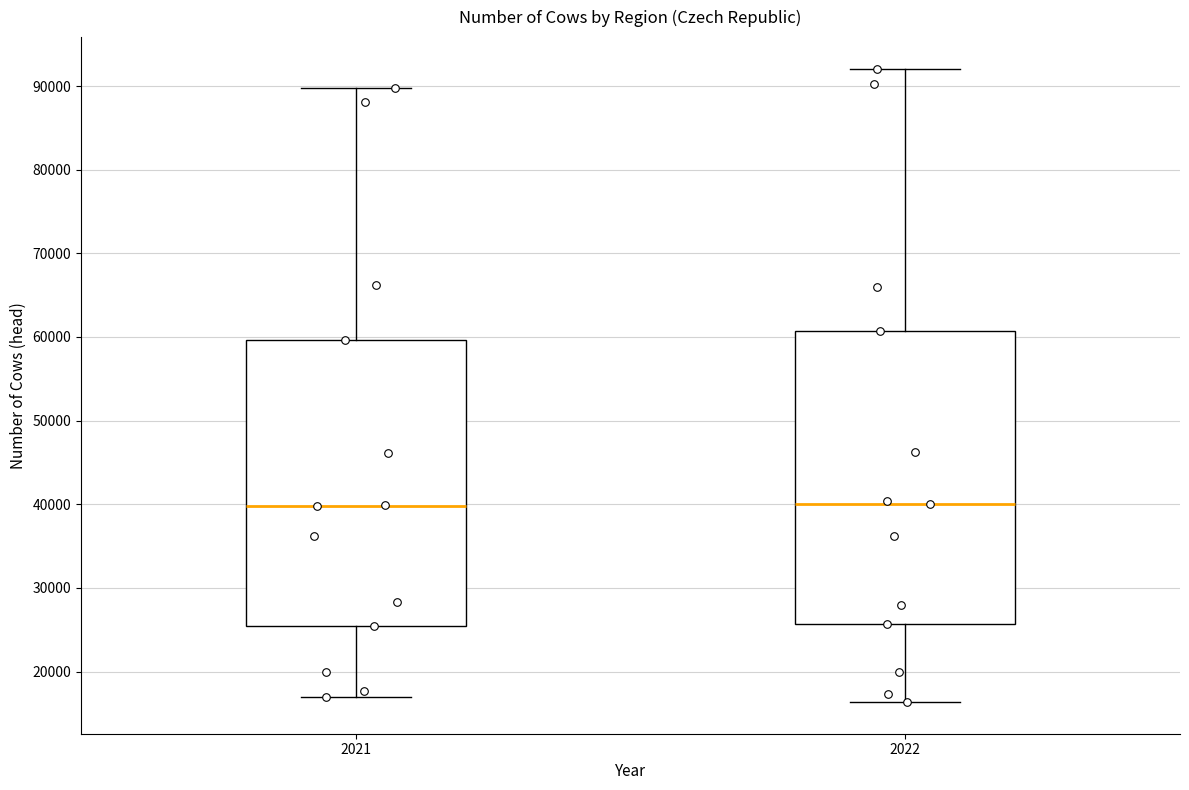

Reading left to right, read every box against the y-axis: the position of its median line, the range the box covers, and the ends of its whiskers. The values are not printed on the chart, so give them approximately, as read against the axis.

2021: median 40000, box 25000 to 60000, whiskers 17000 to 90000
2022: median 40000, box 26000 to 61000, whiskers 16000 to 92000